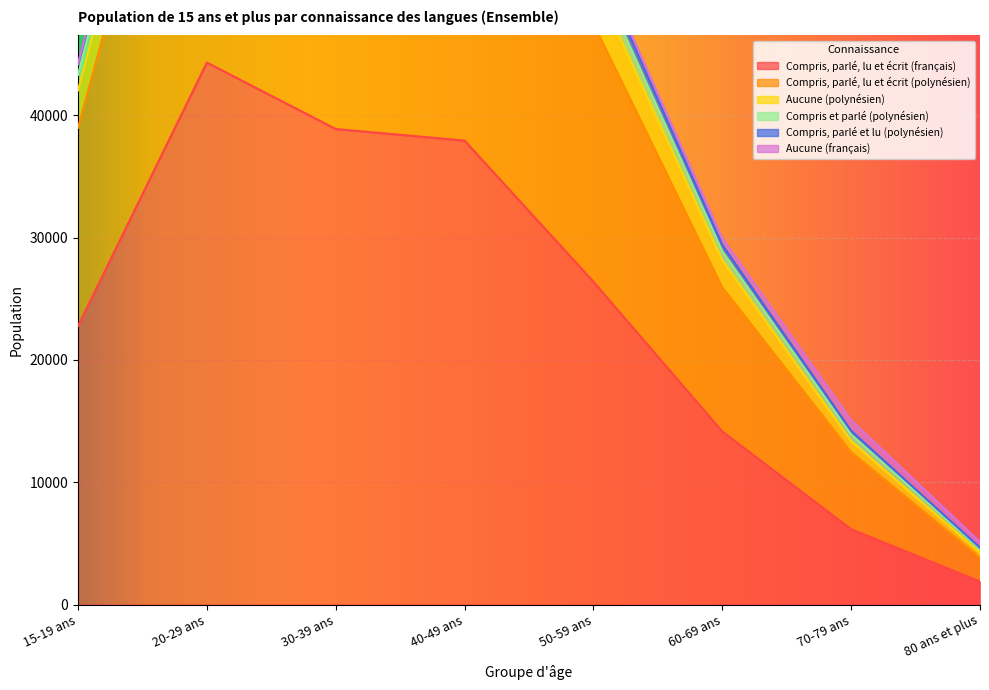

Rank the series by their maximum value, from lowest to highest.

Aucune (français), Compris, parlé et lu (polynésien), Compris et parlé (polynésien), Aucune (polynésien), Compris, parlé, lu et écrit (polynésien), Compris, parlé, lu et écrit (français)